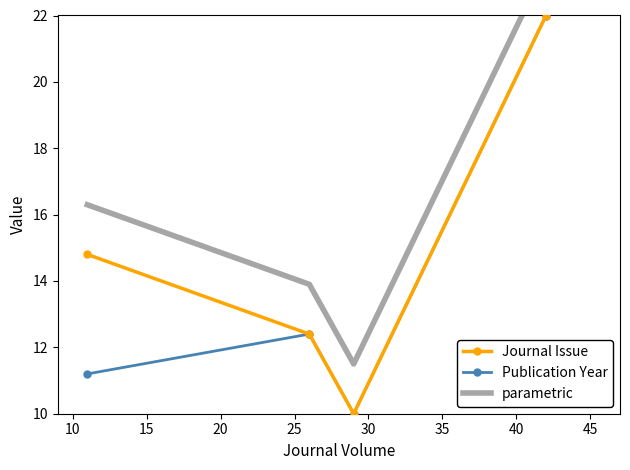

What is the value of the Journal Issue point at the 3rd from the left?

10.0